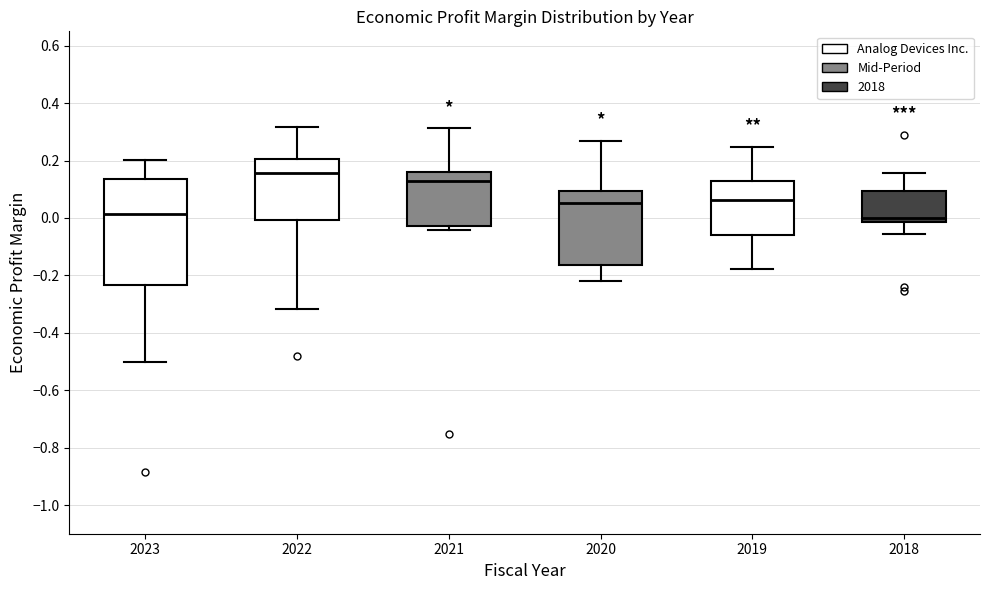

Where is the lower edge of the box at x = 2021 on the y-axis? The values are not printed on the chart, so give them approximately, as read against the axis.

-0.02